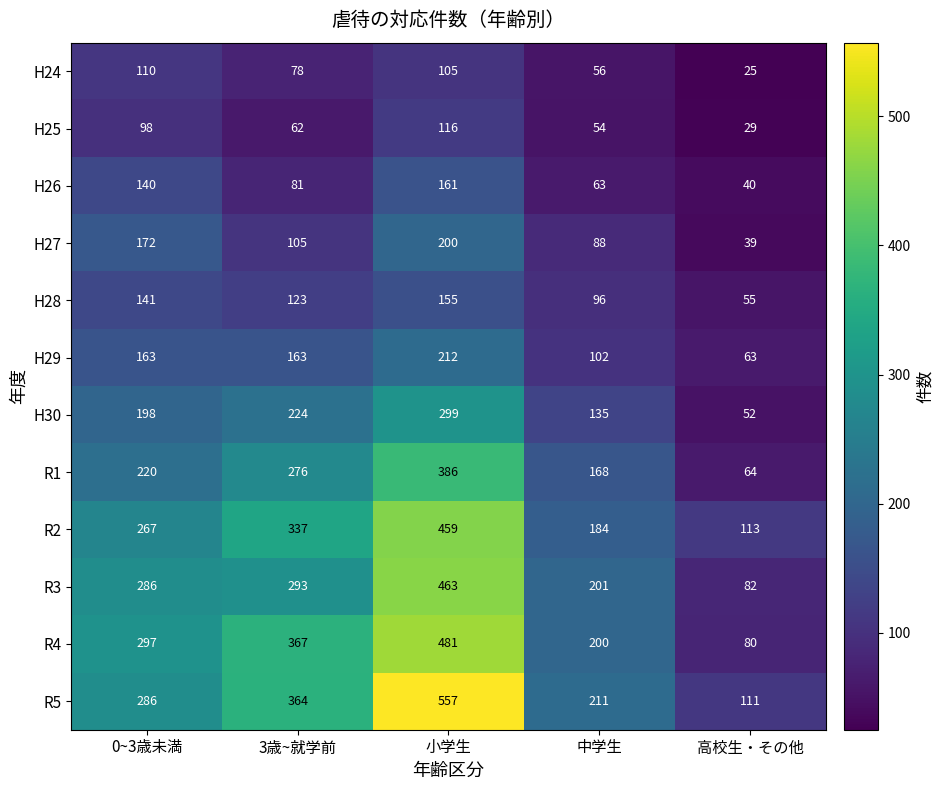

What is the difference between the H25 values at 3歳~就学前 and 小学生?

54